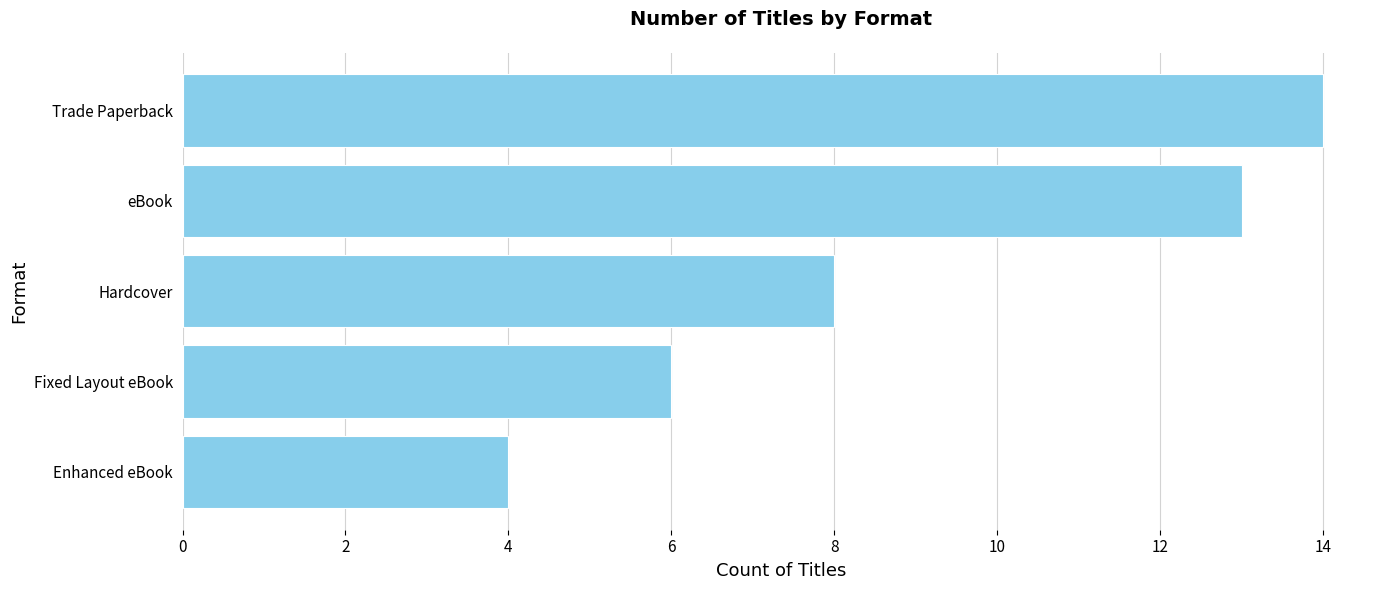

Approximately how many times larger is the value at eBook compared to Enhanced eBook?

3.2